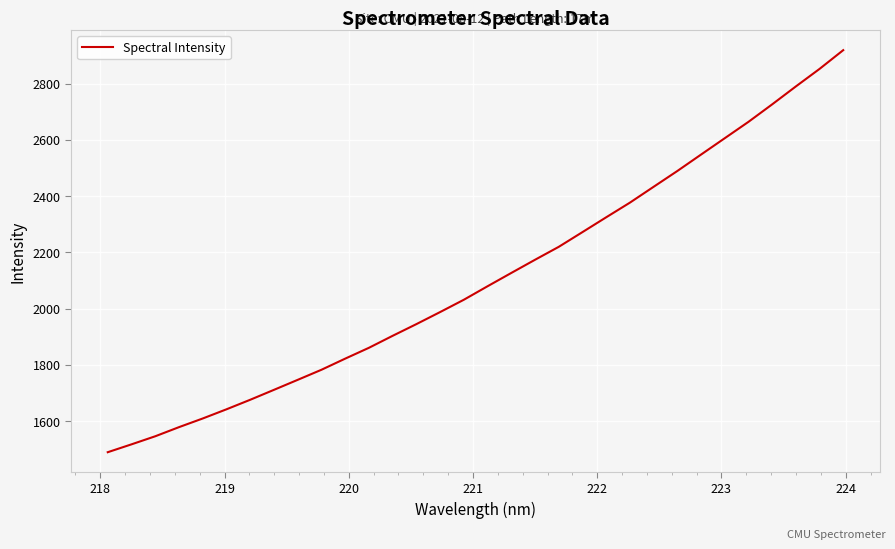

What is the smallest value displayed?

1489.6